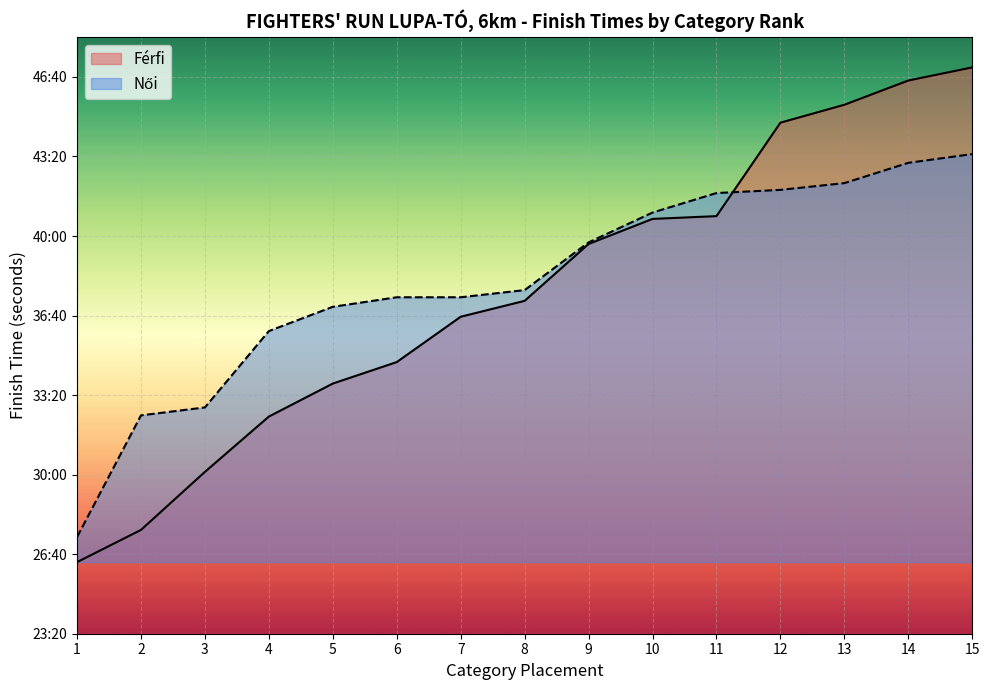

What is the difference between the second highest and minimum values?

1211